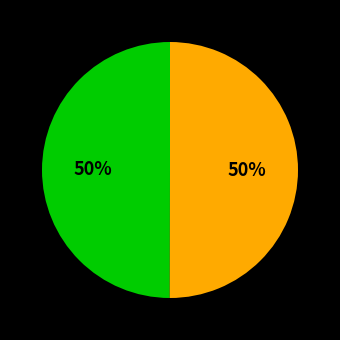

To the nearest percent, what is the average slice percentage?

50%